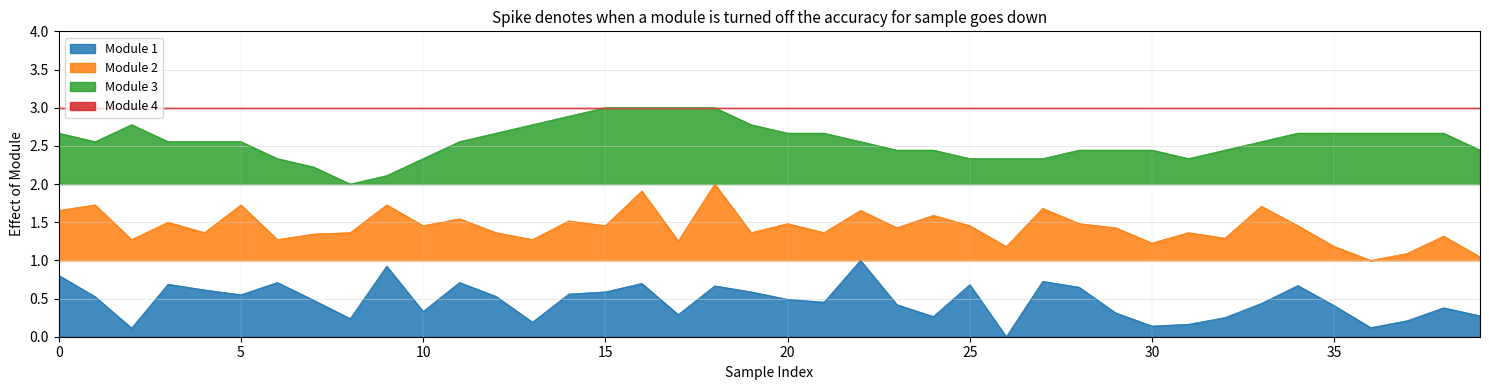

True or false: Module 2 and Module 1 cross at least once.

False